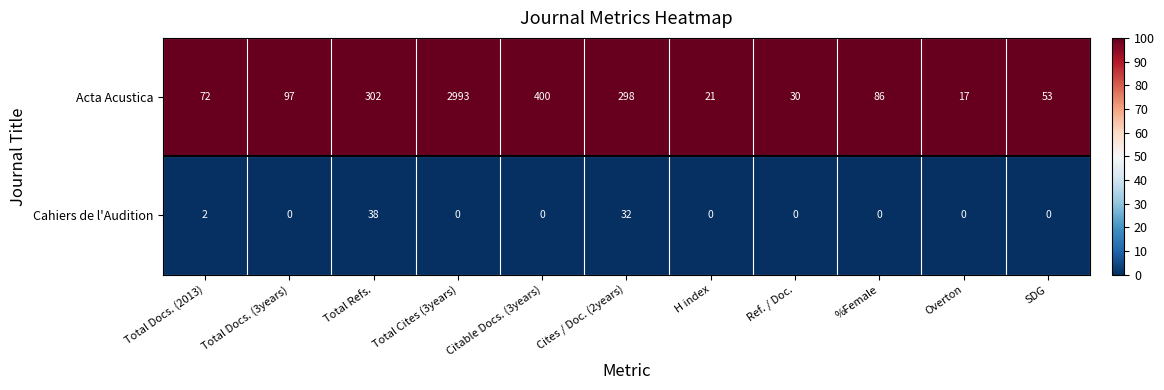

What is the spread (max minus min) of values at SDG?

53